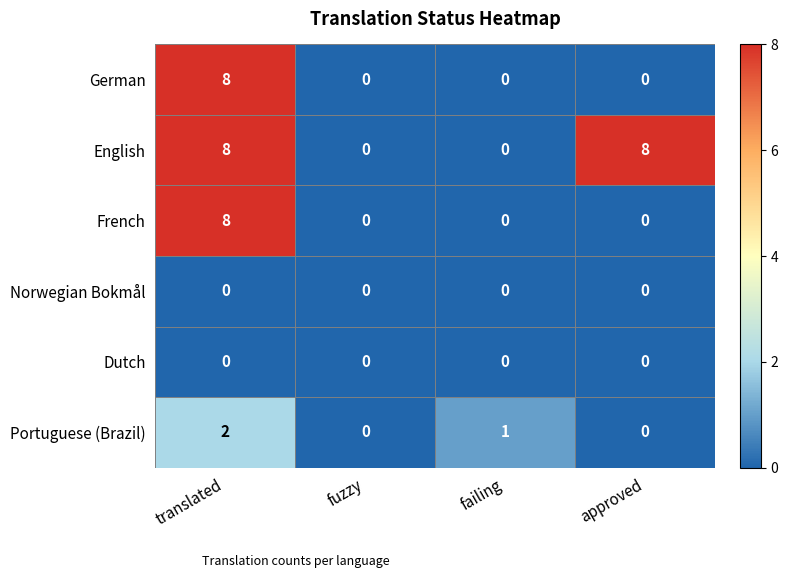

Where is Portuguese (Brazil) nearest to the value 1?

failing